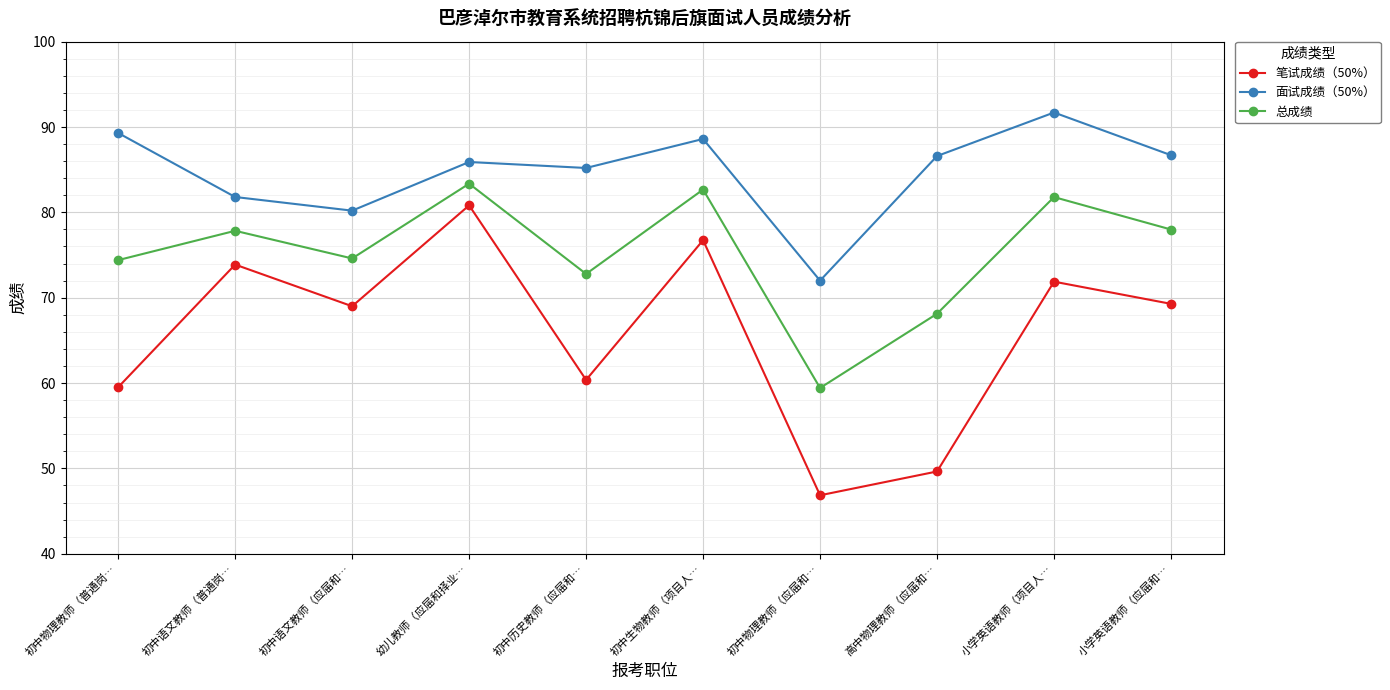

How many distinct data groups are displayed?

3